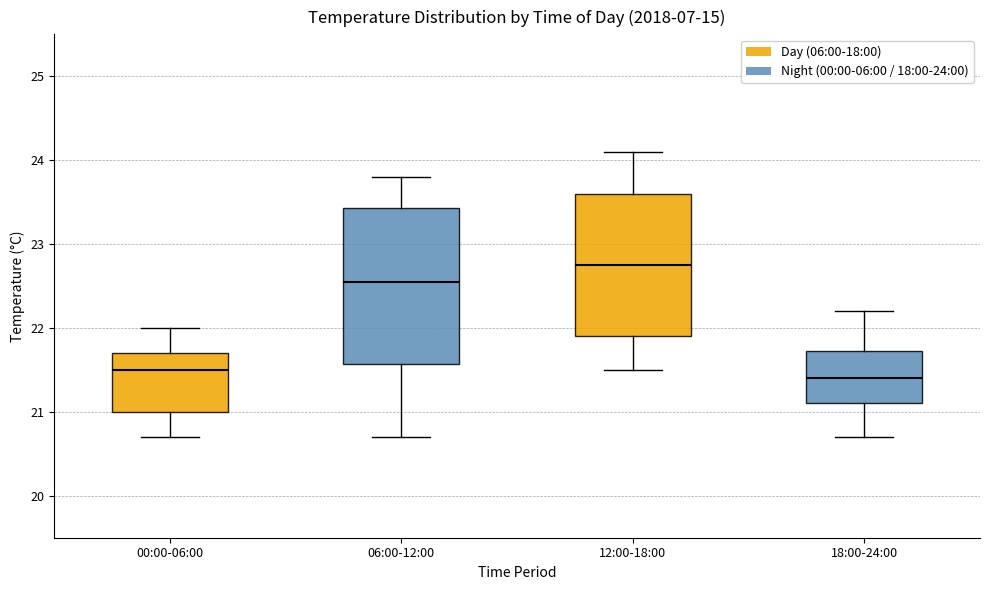

Reading left to right, transcribe this box plot: for each box, give where its median line is, the range the box spans, and where its two whiskers end, as read against the y-axis. The values are not printed on the chart, so give them approximately, as read against the axis.

00:00-06:00: median 21.5, box 21.0 to 21.7, whiskers 20.7 to 22.0
06:00-12:00: median 22.6, box 21.6 to 23.4, whiskers 20.7 to 23.8
12:00-18:00: median 22.8, box 21.9 to 23.6, whiskers 21.5 to 24.1
18:00-24:00: median 21.4, box 21.1 to 21.7, whiskers 20.7 to 22.2